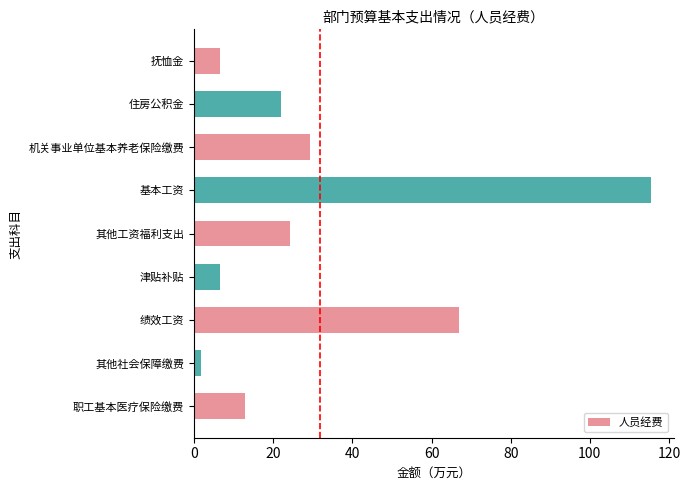

What is the change in value from 其他工资福利支出 to 基本工资?

+91.2